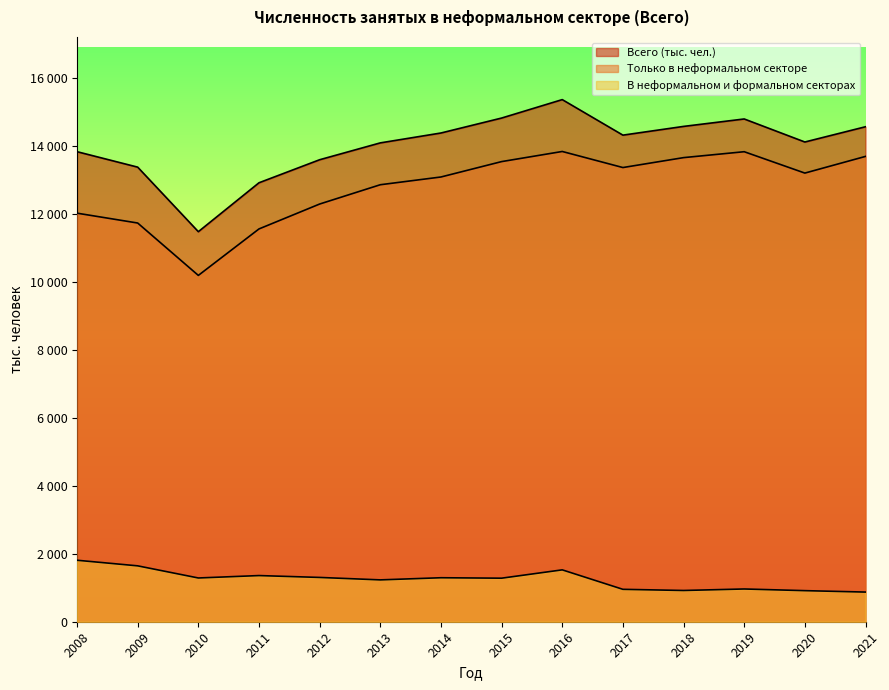

The Только в неформальном секторе series shows 7873 at 2021. True or false?

False